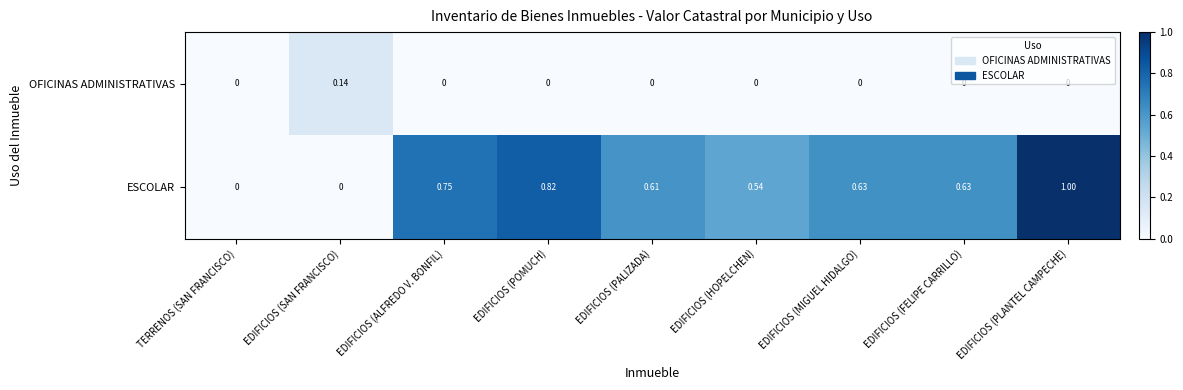

At EDIFICIOS (POMUCH), list the series in order from smallest to largest.

OFICINAS ADMINISTRATIVAS, ESCOLAR